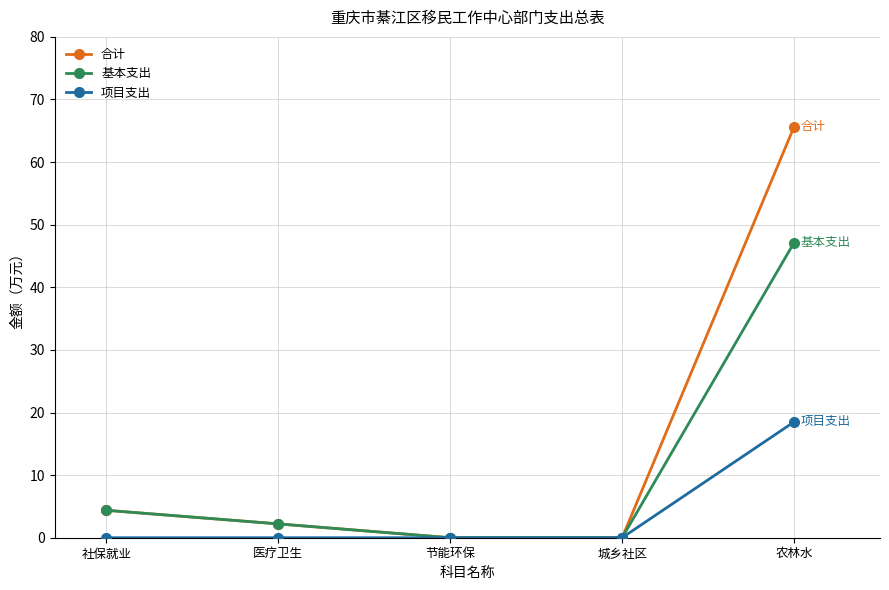

The 项目支出 series shows 6.5 at 社保就业. True or false?

False